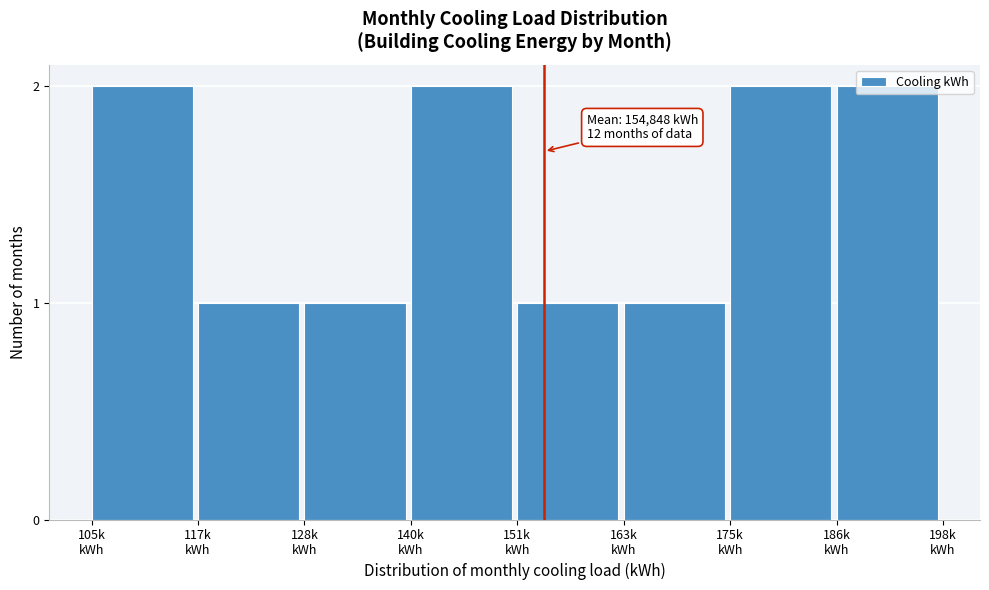

What is the sum of all values?

12